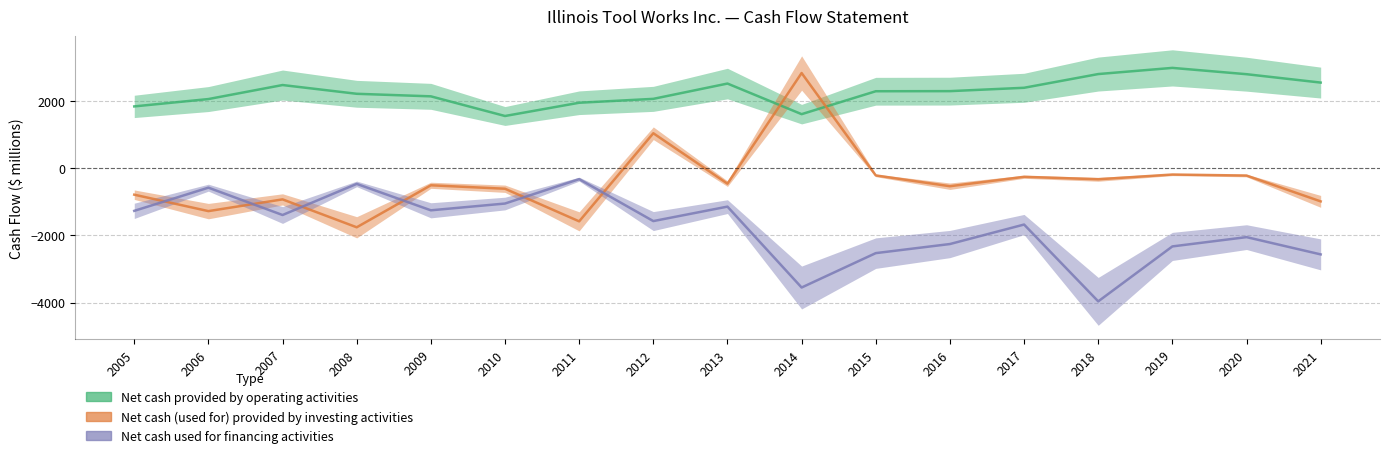

List the labels in order of Net cash provided by operating activities value, largest first.

2019, 2018, 2020, 2021, 2013, 2007, 2017, 2016, 2015, 2008, 2009, 2012, 2006, 2011, 2005, 2014, 2010